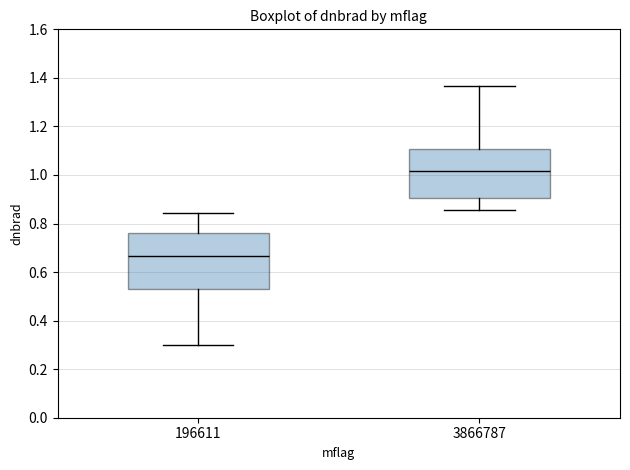

Reading left to right, read every box against the y-axis: the position of its median line, the range the box covers, and the ends of its whiskers. The values are not printed on the chart, so give them approximately, as read against the axis.

196611: median 0.66, box 0.54 to 0.76, whiskers 0.30 to 0.84
3866787: median 1.02, box 0.90 to 1.10, whiskers 0.86 to 1.36